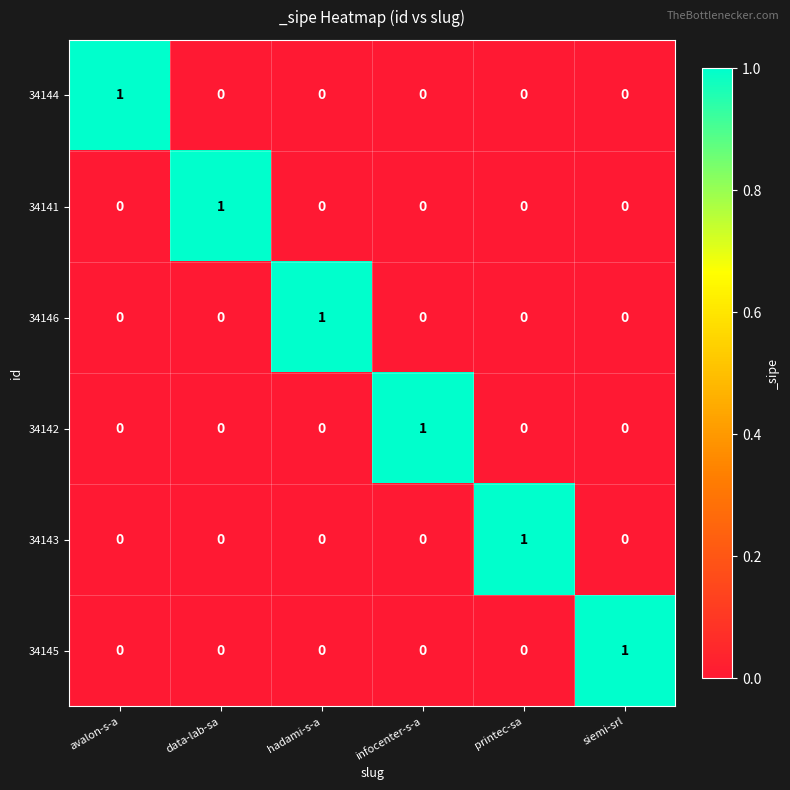

The 34146 series shows 0 at siemi-srl. True or false?

True